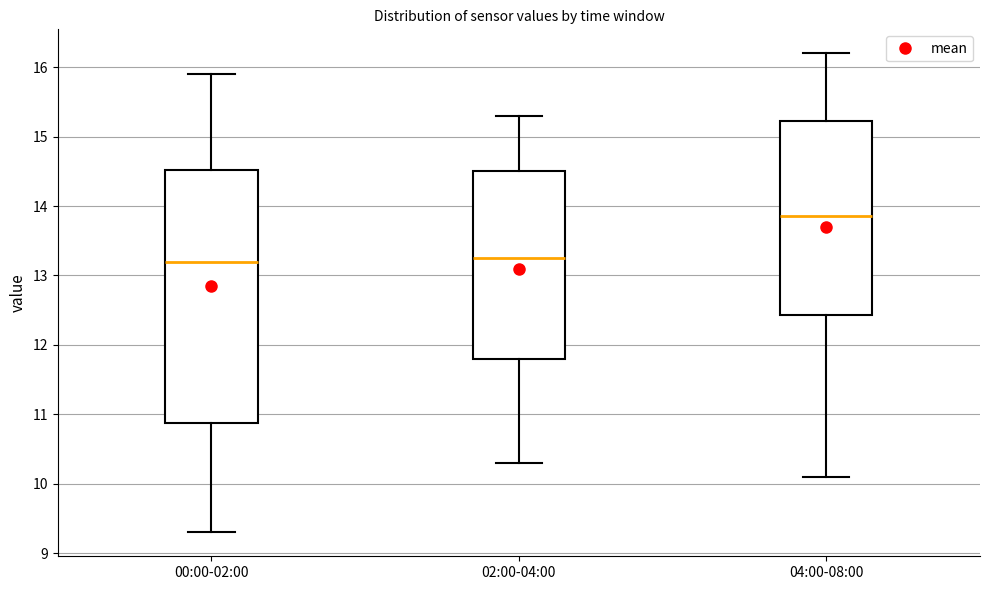

Where does the upper whisker of the box for 02:00-04:00 end on the y-axis? The values are not printed on the chart, so give them approximately, as read against the axis.

15.3